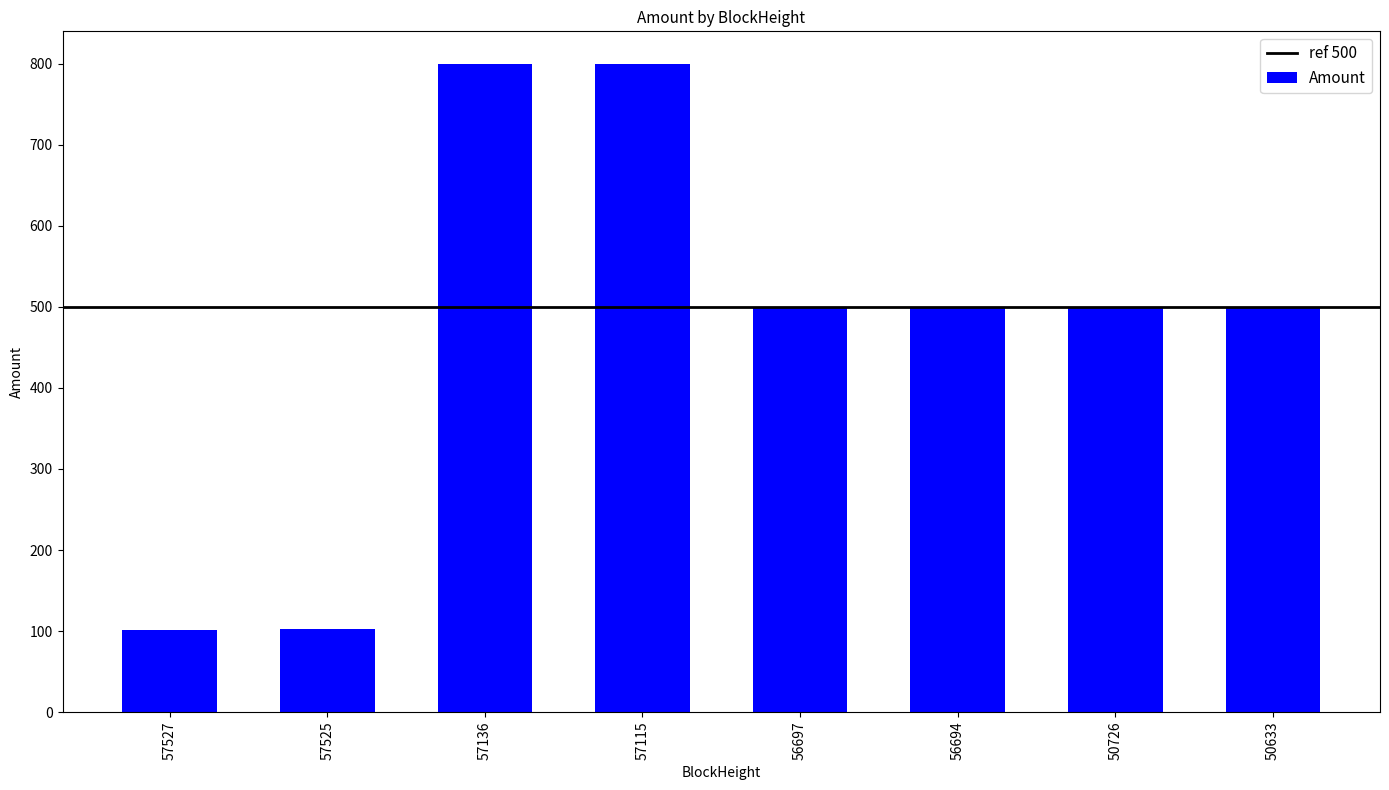

Is it true that the value at 56694 is 340.4?

False